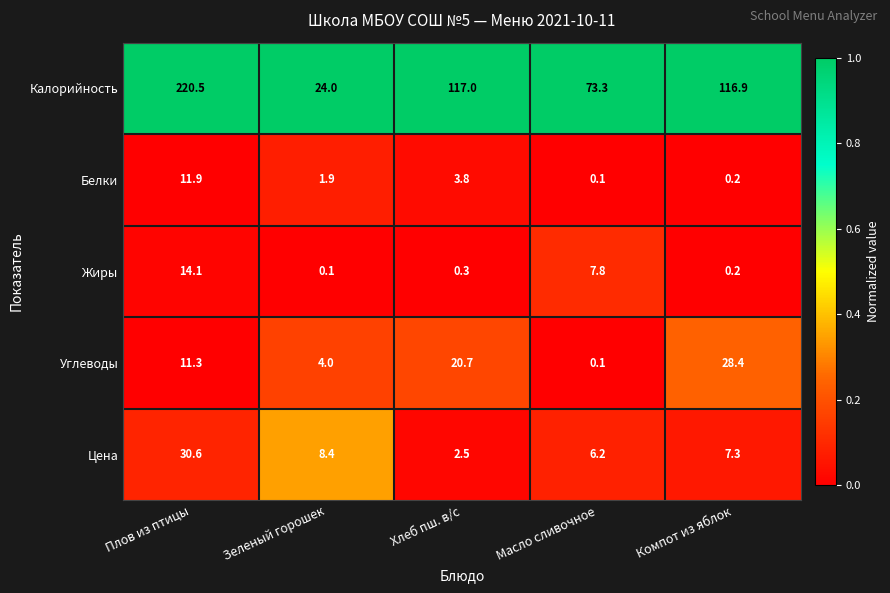

Reading left to right, extract all data points from this chart.

Калорийность: Плов из птицы=220.5	Зеленый горошек=24.0	Хлеб пш. в/с=117.0	Масло сливочное=73.3	Компот из яблок=116.9
Белки: Плов из птицы=11.9	Зеленый горошек=1.9	Хлеб пш. в/с=3.8	Масло сливочное=0.1	Компот из яблок=0.2
Жиры: Плов из птицы=14.1	Зеленый горошек=0.1	Хлеб пш. в/с=0.3	Масло сливочное=7.8	Компот из яблок=0.2
Углеводы: Плов из птицы=11.3	Зеленый горошек=4.0	Хлеб пш. в/с=20.7	Масло сливочное=0.1	Компот из яблок=28.4
Цена: Плов из птицы=30.6	Зеленый горошек=8.4	Хлеб пш. в/с=2.5	Масло сливочное=6.2	Компот из яблок=7.3